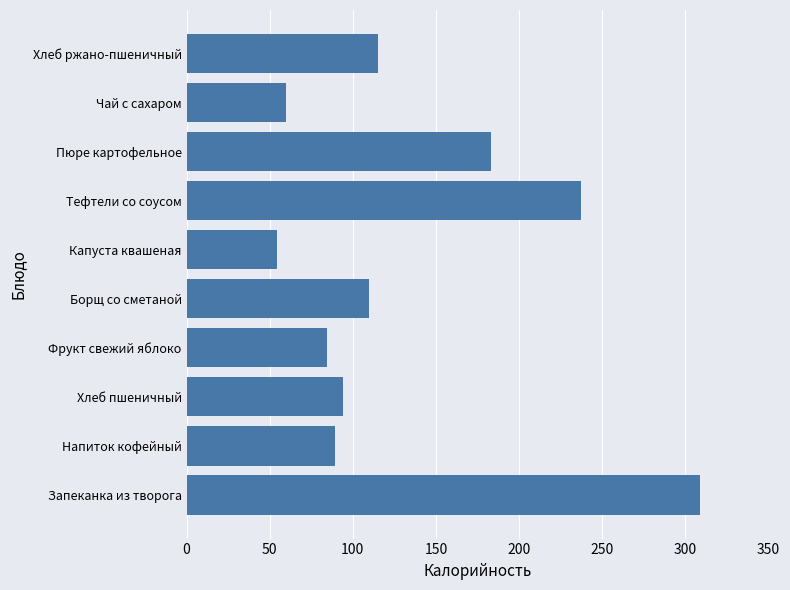

Reading bottom to top, transcribe all the data shown in this chart.

309.1	89.5	94.0	84.6	109.5	54.2	237.0	183.0	60.0	115.0